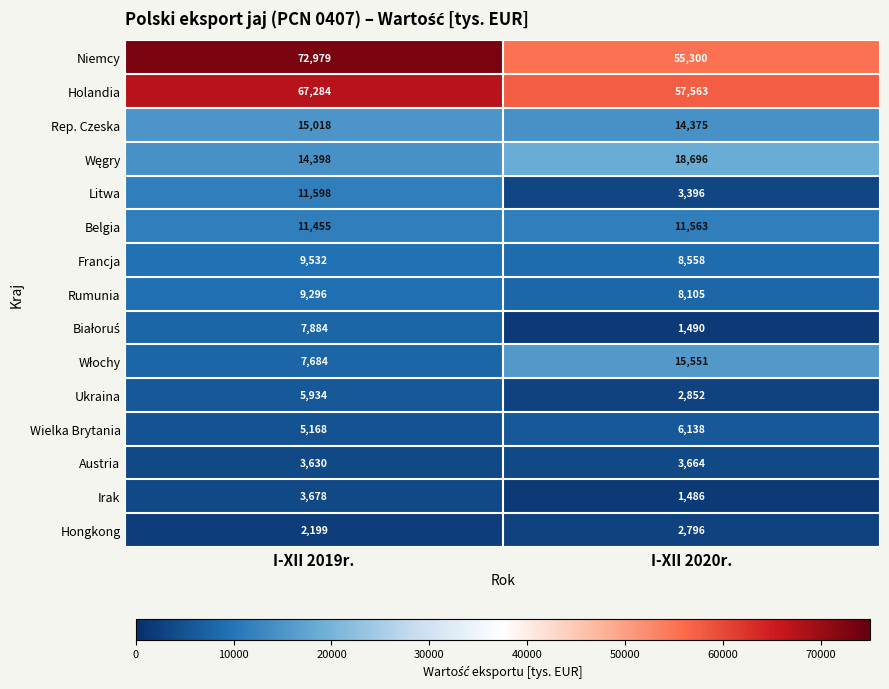

Is the value of Wielka Brytania at I-XII 2020r. greater than the value of Belgia at I-XII 2019r.?

No